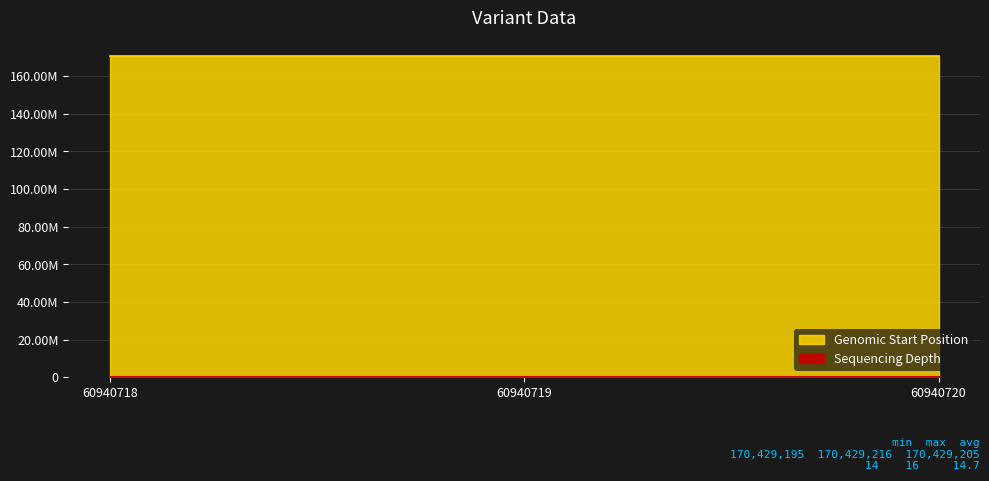

Count the depth values in the range 14 to 16.

3